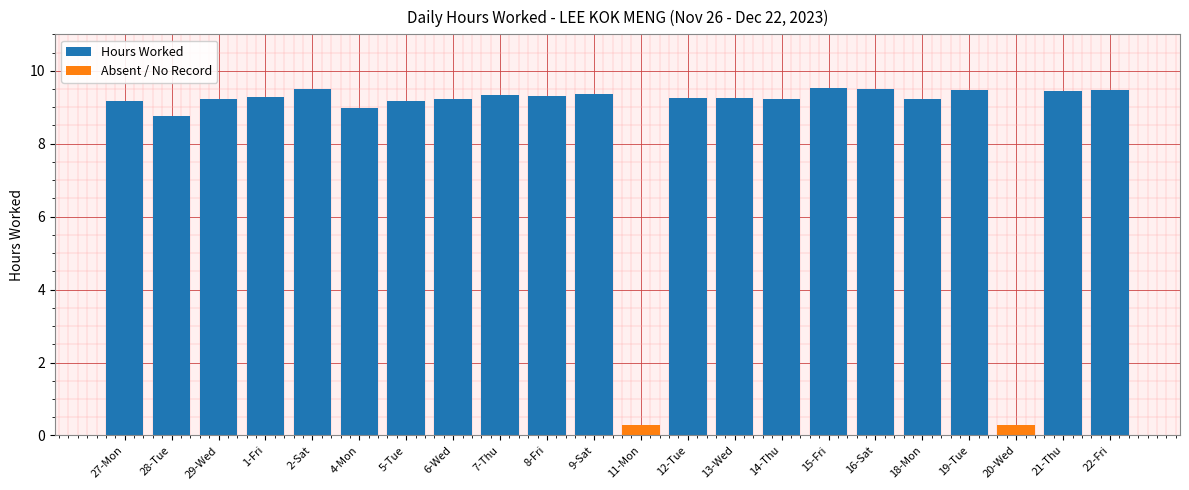

The value at 4-Mon is 9.0. True or false?

True